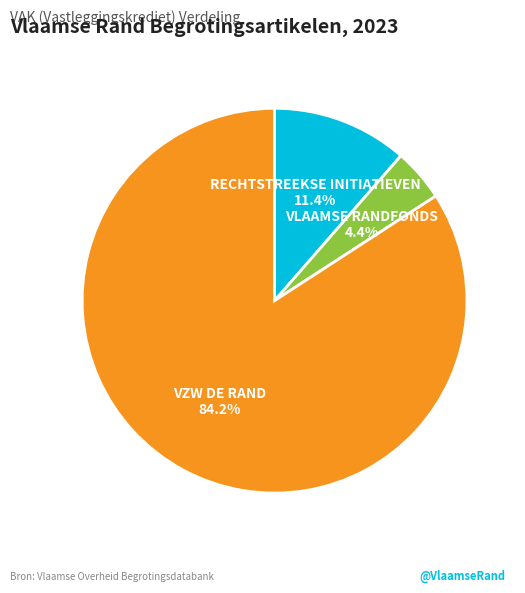

Rank the categories by value from highest to lowest.

VZW DE RAND, RECHTSTREEKSE INITIATIEVEN, VLAAMSE RANDFONDS